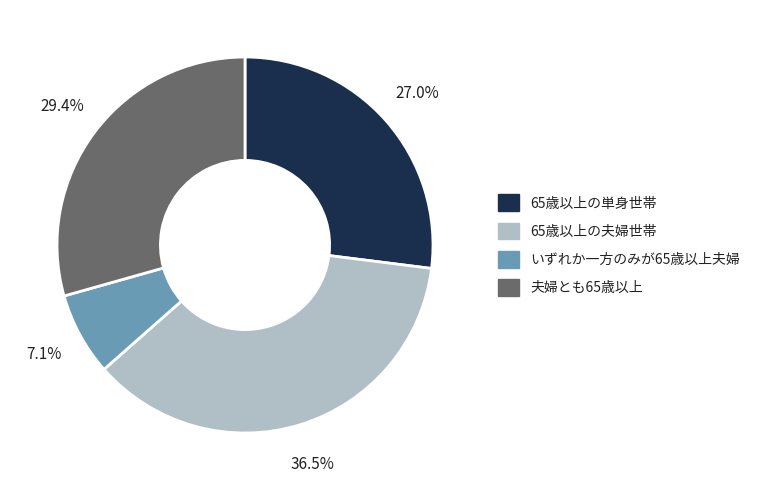

Is there a majority slice in this chart?

No